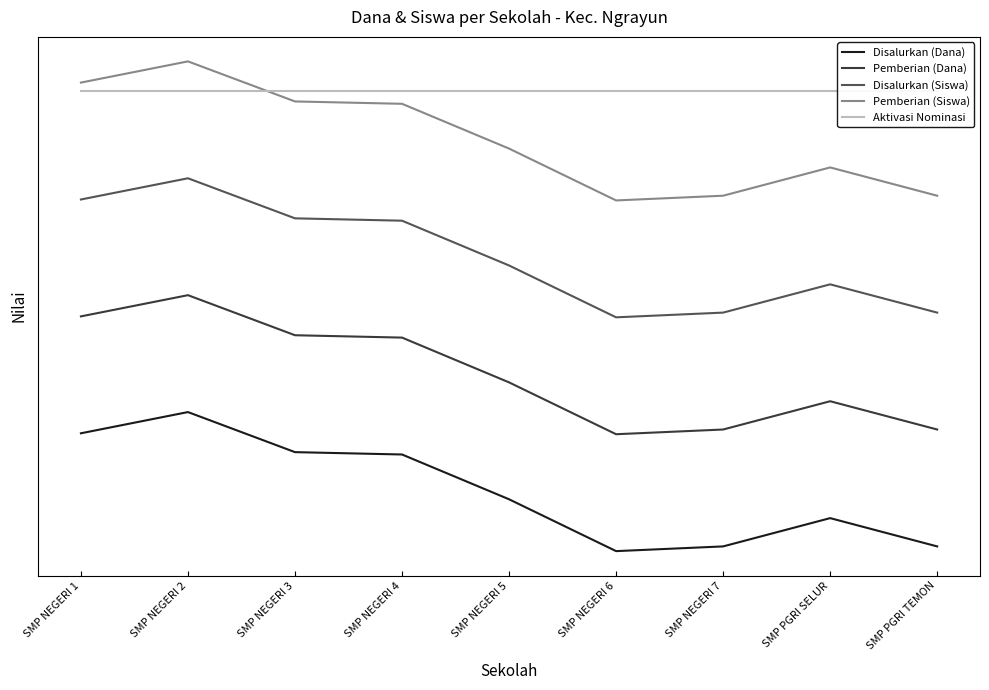

Rank the series by their maximum value, from lowest to highest.

Disalurkan (Dana), Pemberian (Dana), Disalurkan (Siswa), Aktivasi Nominasi, Pemberian (Siswa)